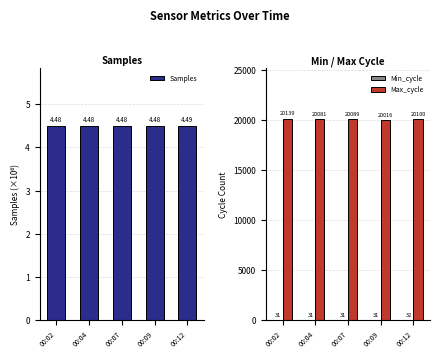

What is the value of the Max_cycle bar at the 5th from the left?

20100.0